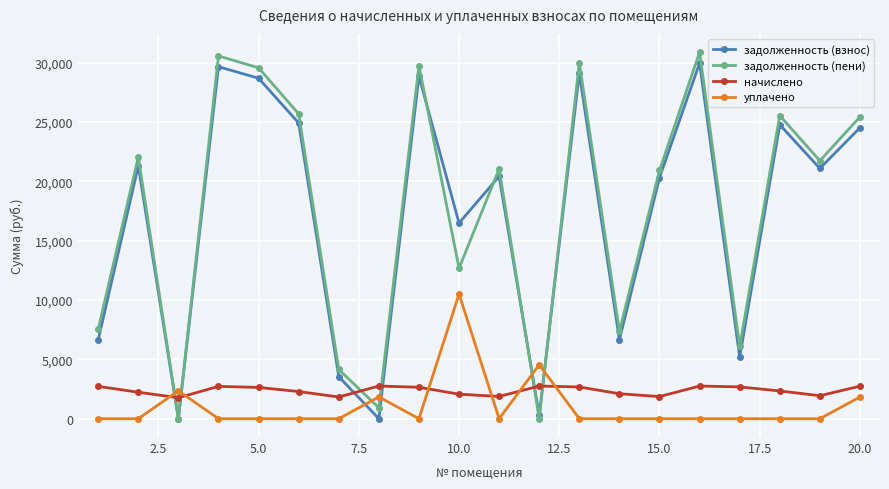

At how many categories does at least one series exceed 11008?

13